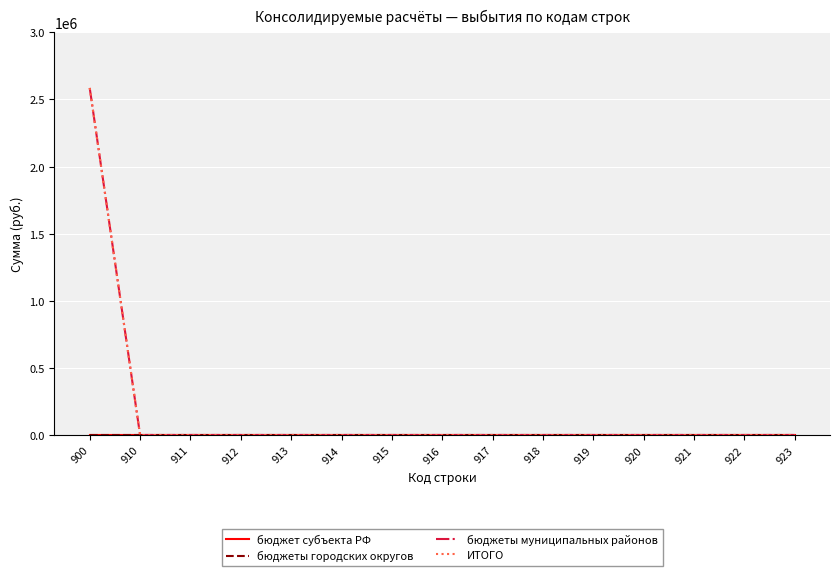

True or false: бюджеты муниципальных районов and бюджеты городских округов intersect in this chart.

False